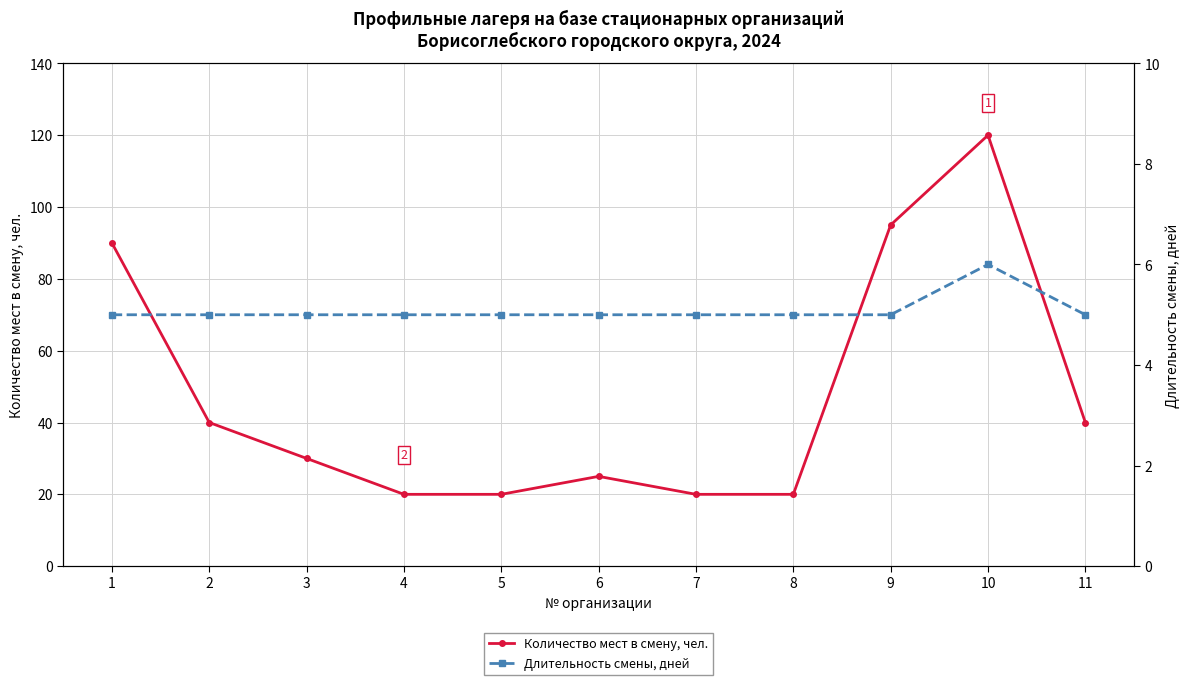

True or false: Длительность смены, дней and Количество мест в смену, чел. cross at least once.

False